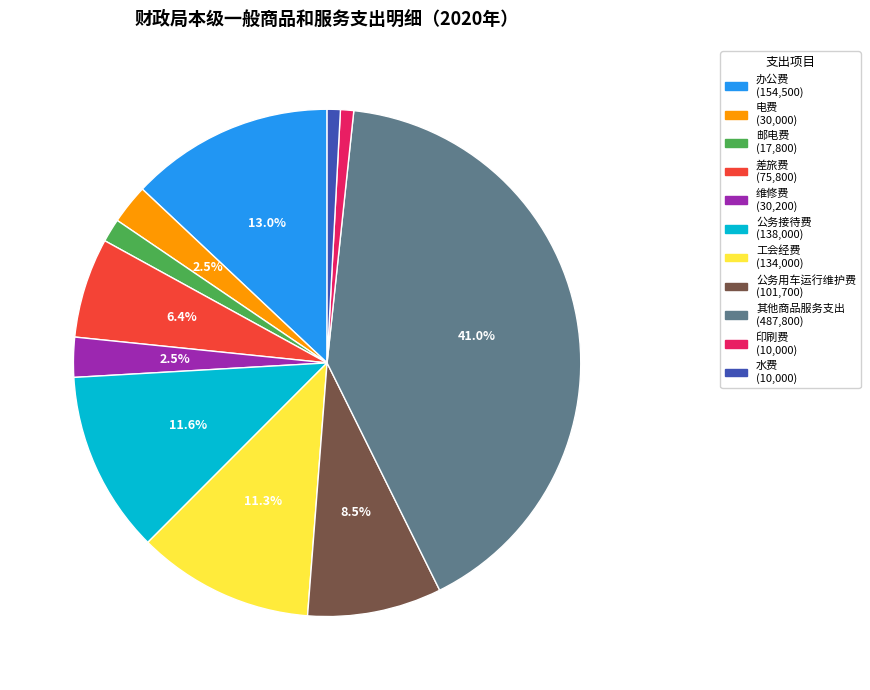

How many slices are in this pie chart?

11